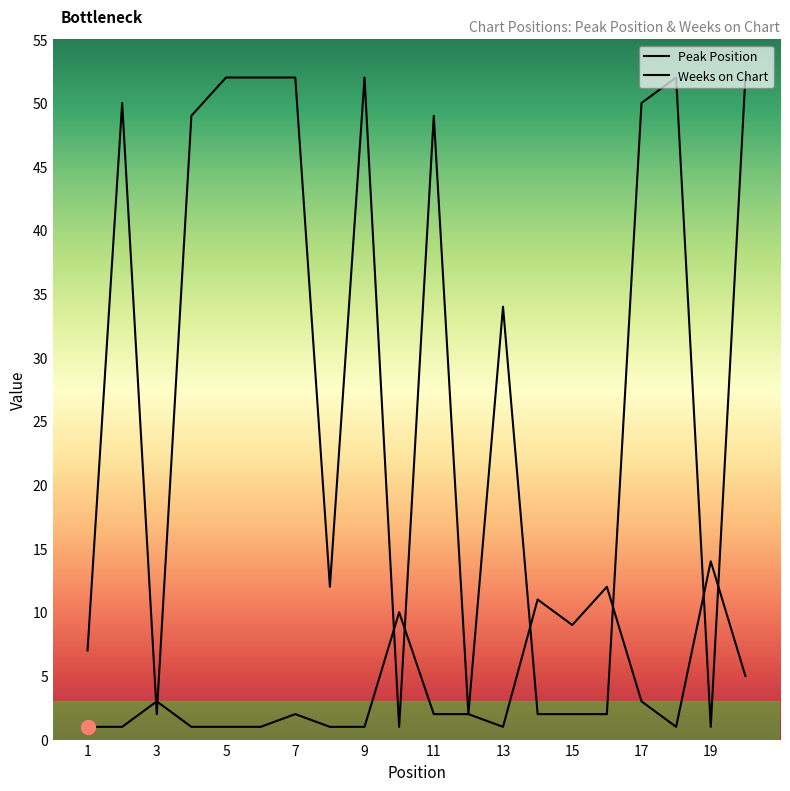

At which category does Weeks on Chart reach its first local peak?

2